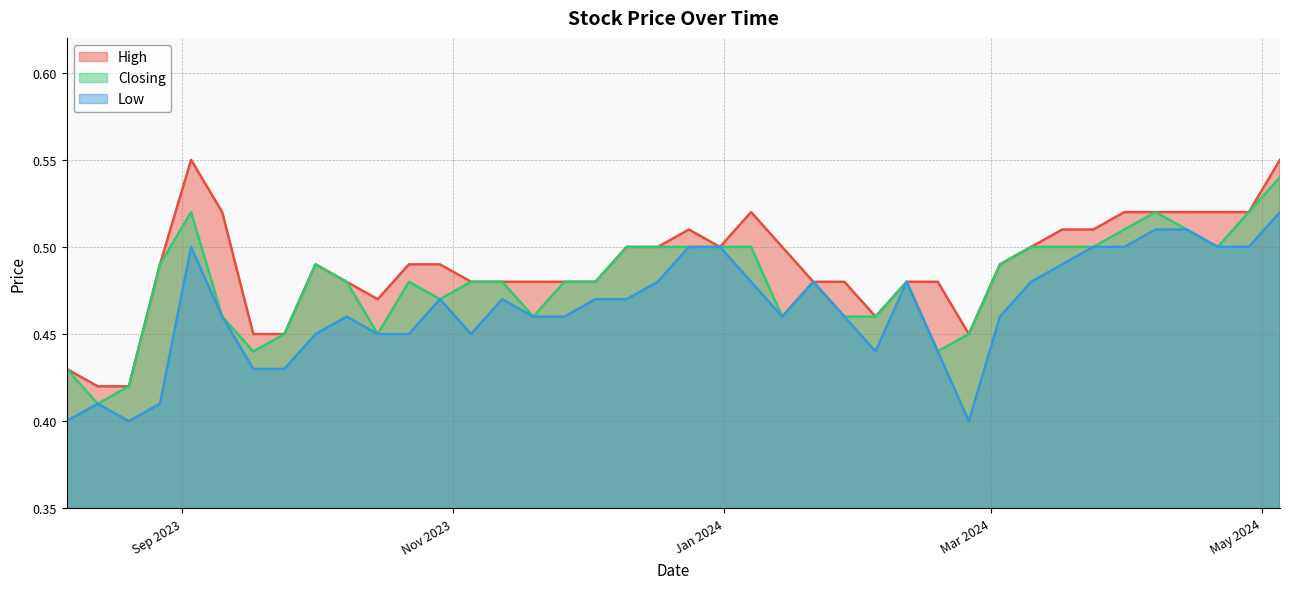

True or false: Closing and Low cross at least once.

False